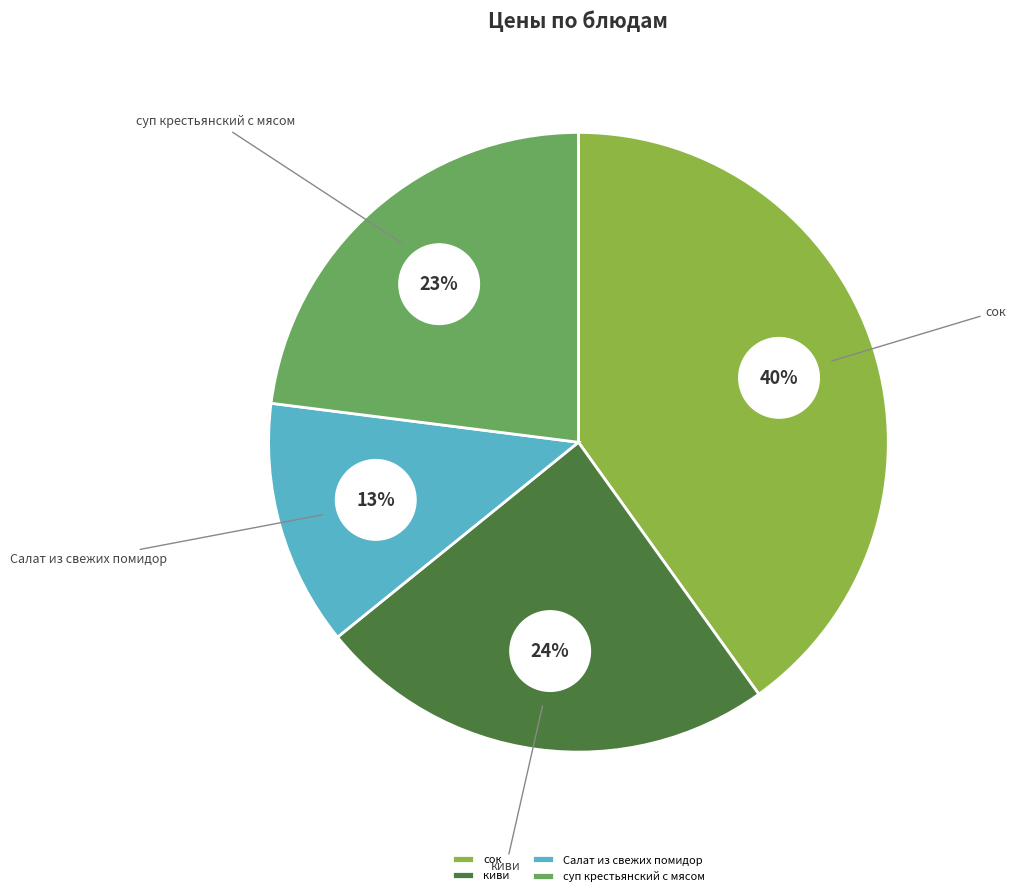

Which category has the biggest portion of the pie?

сок